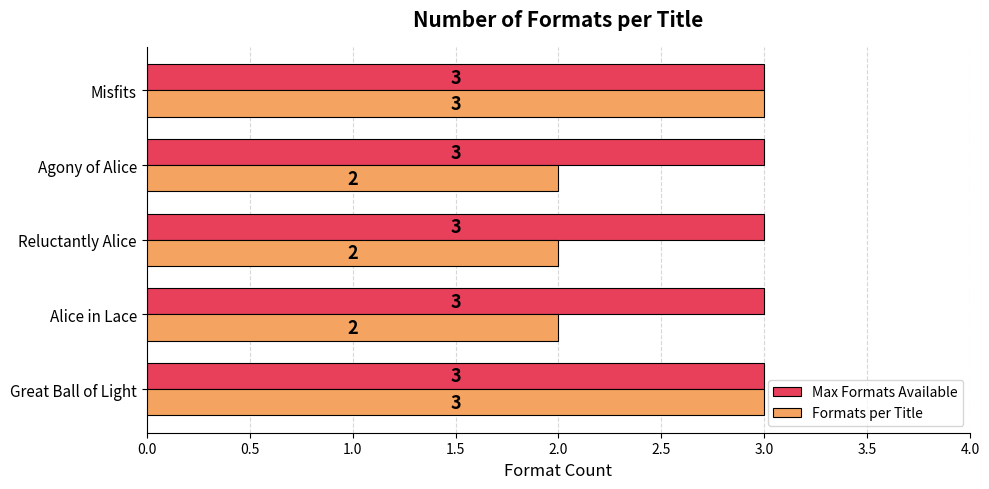

Which series changed the most between Great Ball of Light and Alice in Lace?

Formats per Title